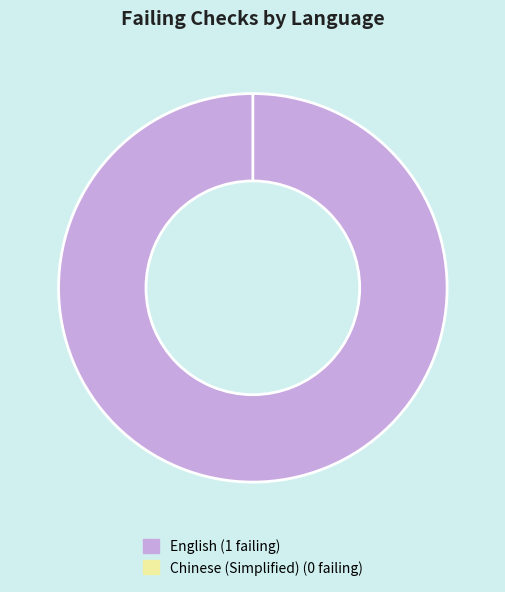

How many segments does this pie chart have?

2